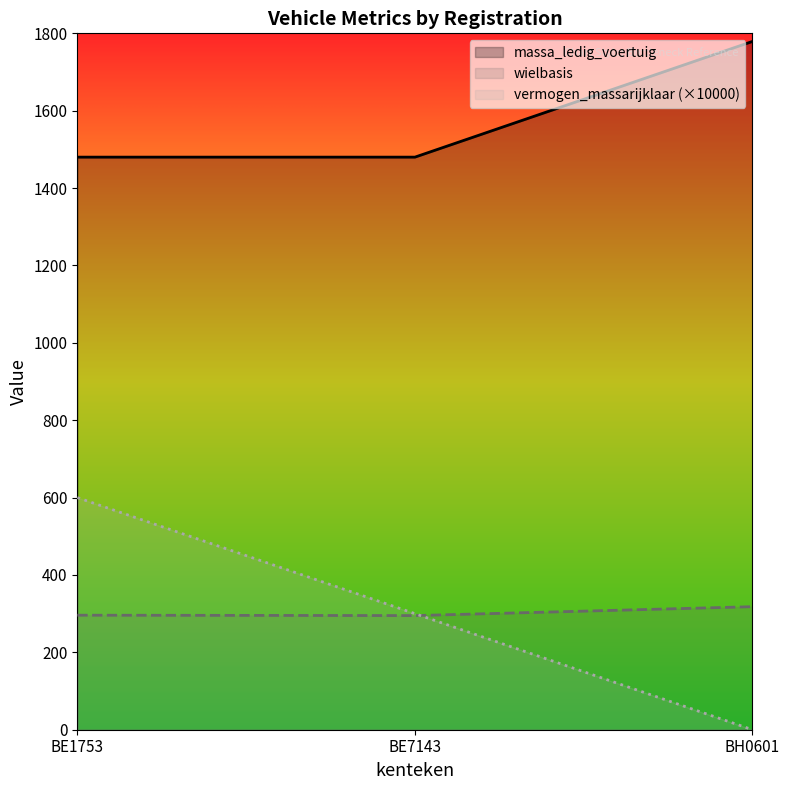

What is the difference between the highest and lowest values at BE1753?

1184